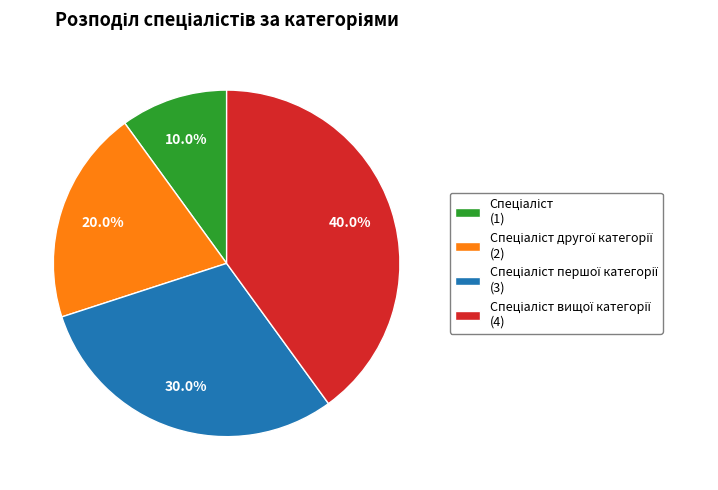

Does any single category account for the majority?

No